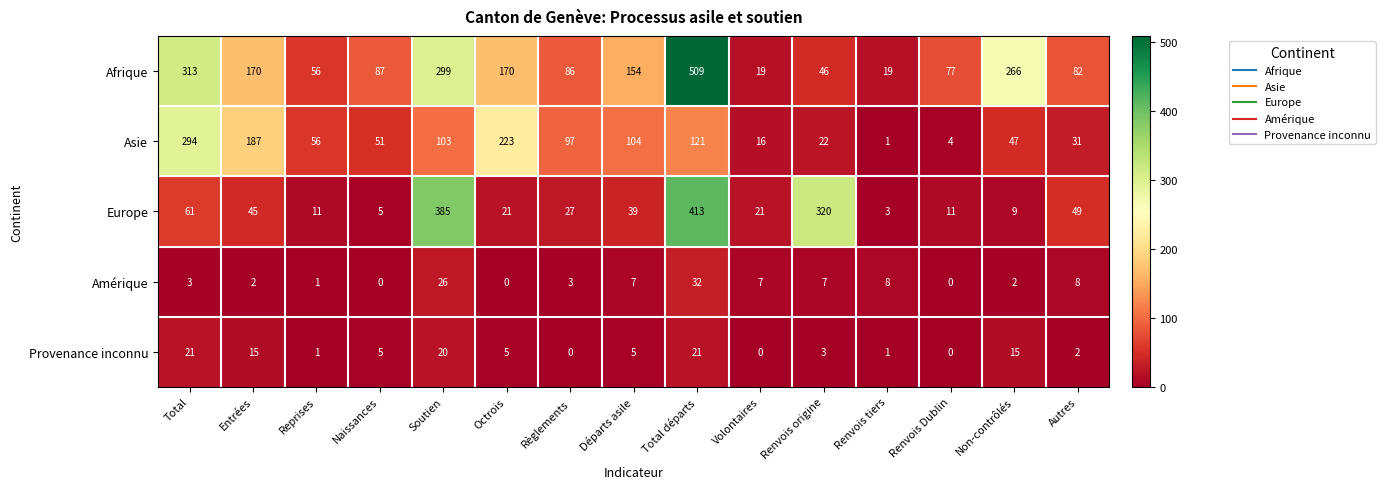

What is the maximum value shown in the chart?

509